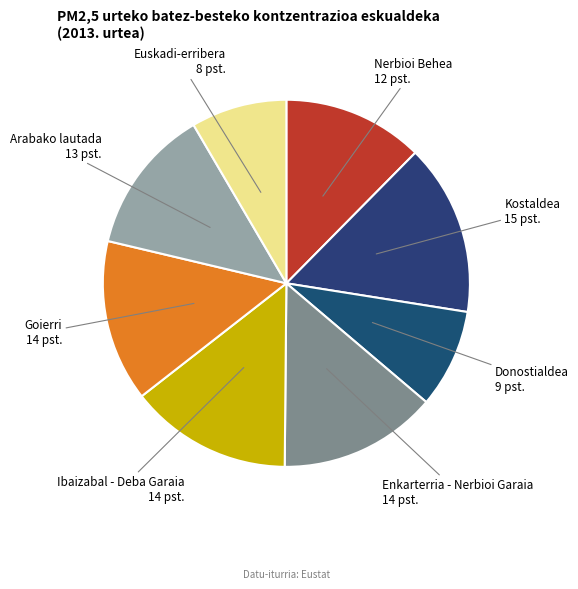

Is the sum of Euskadi-erribera and Nerbioi Behea greater than half?

No